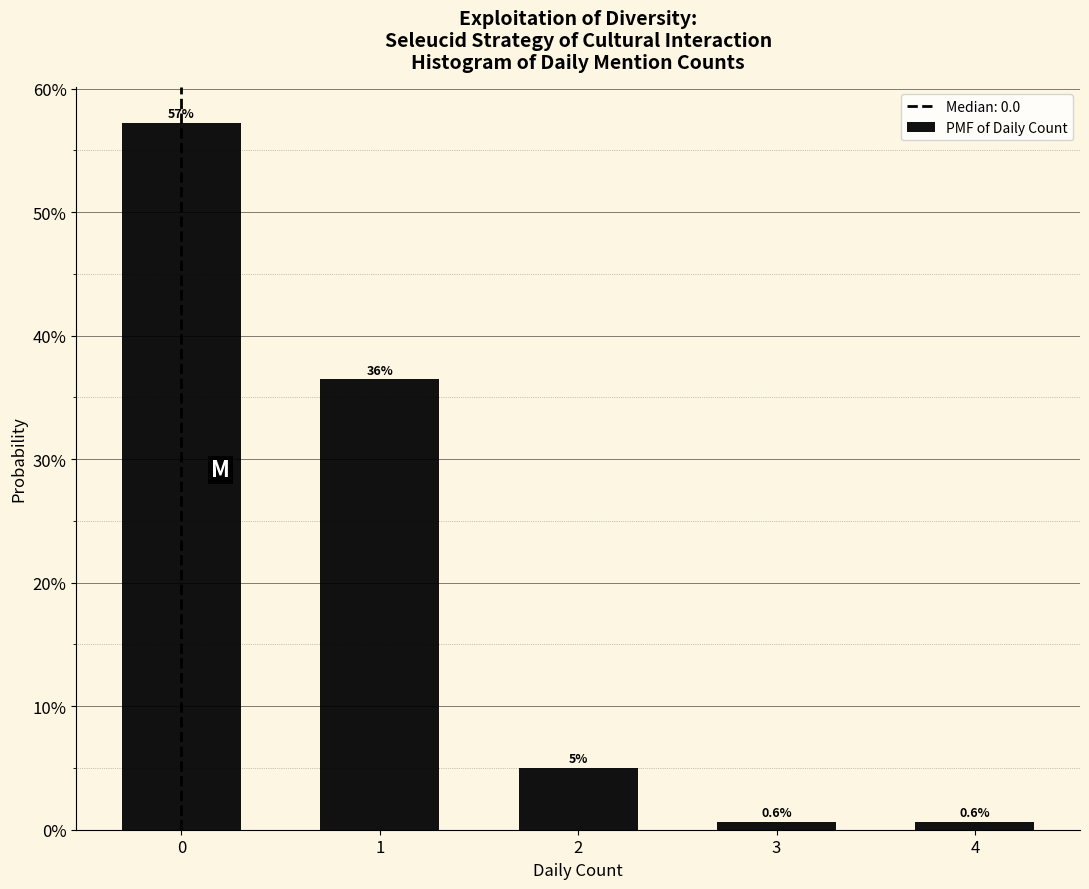

Does the chart contain any negative values?

No